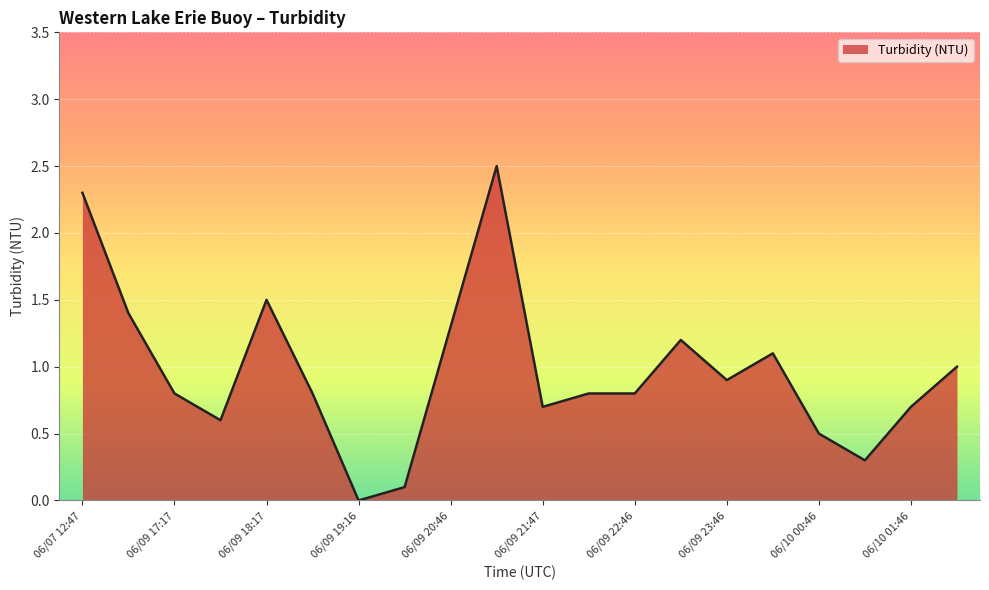

What is the difference between the maximum and minimum values?

2.5